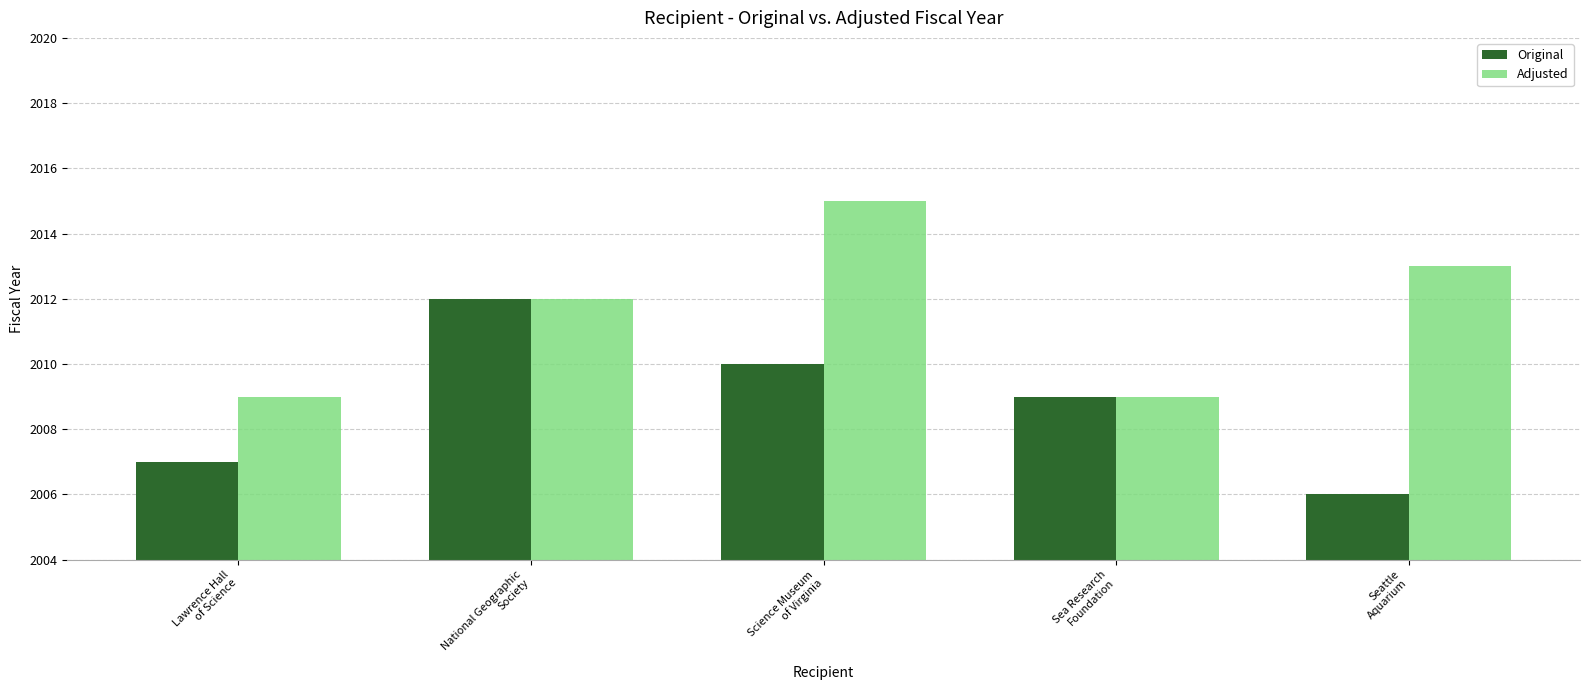

Reading right to left, what are all the values shown in this chart?

Original: Seattle
Aquarium=2006	Sea Research
Foundation=2009	Science Museum
of Virginia=2010	National Geographic
Society=2012	Lawrence Hall
of Science=2007
Adjusted: Seattle
Aquarium=2013	Sea Research
Foundation=2009	Science Museum
of Virginia=2015	National Geographic
Society=2012	Lawrence Hall
of Science=2009